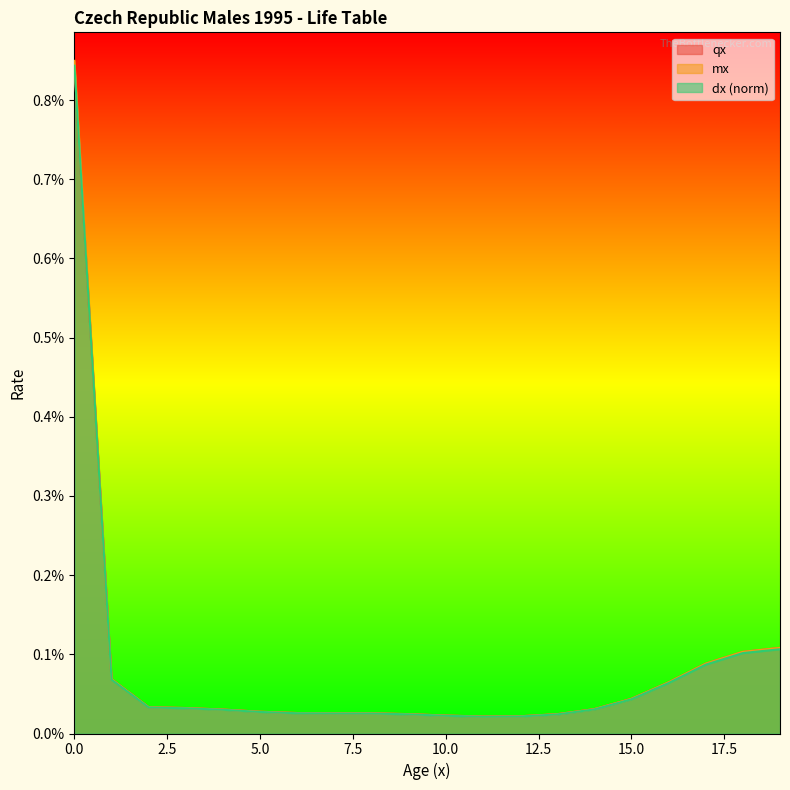

Between 17 and 10, which is larger?

17